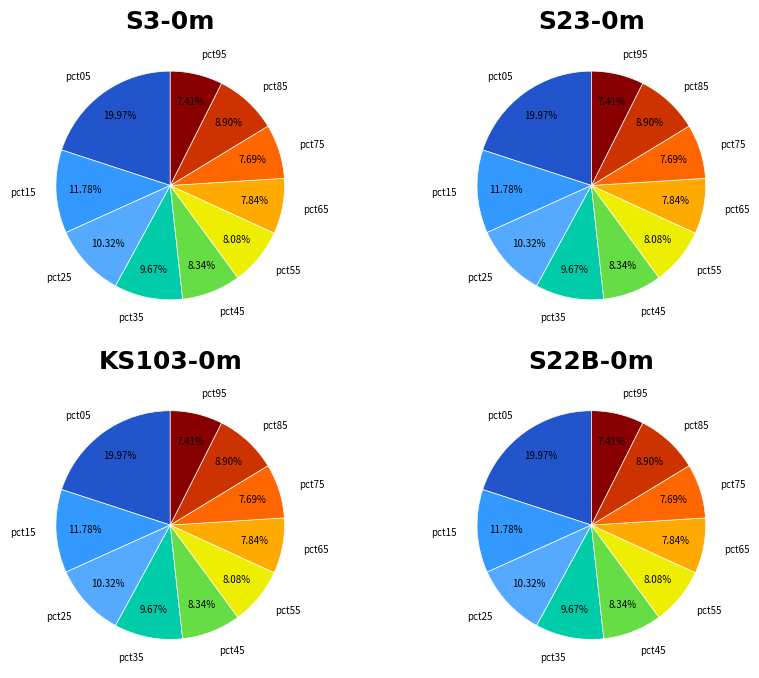

Is there a majority slice in this chart?

No